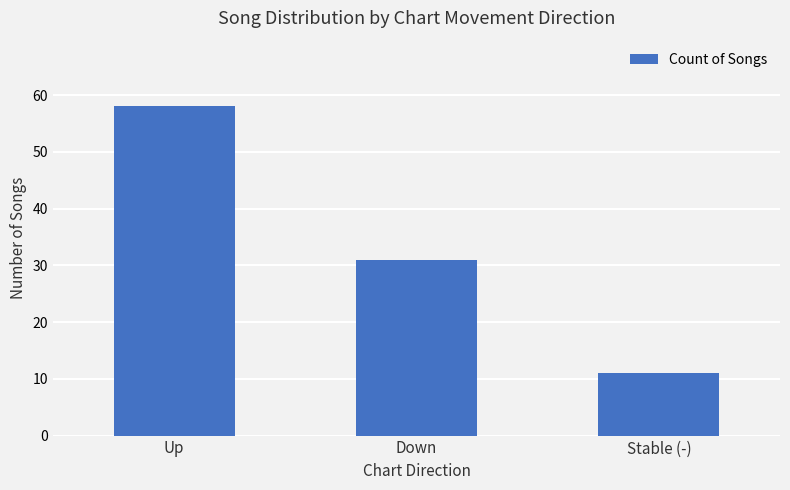

Is it true that the value at Down is 8?

False